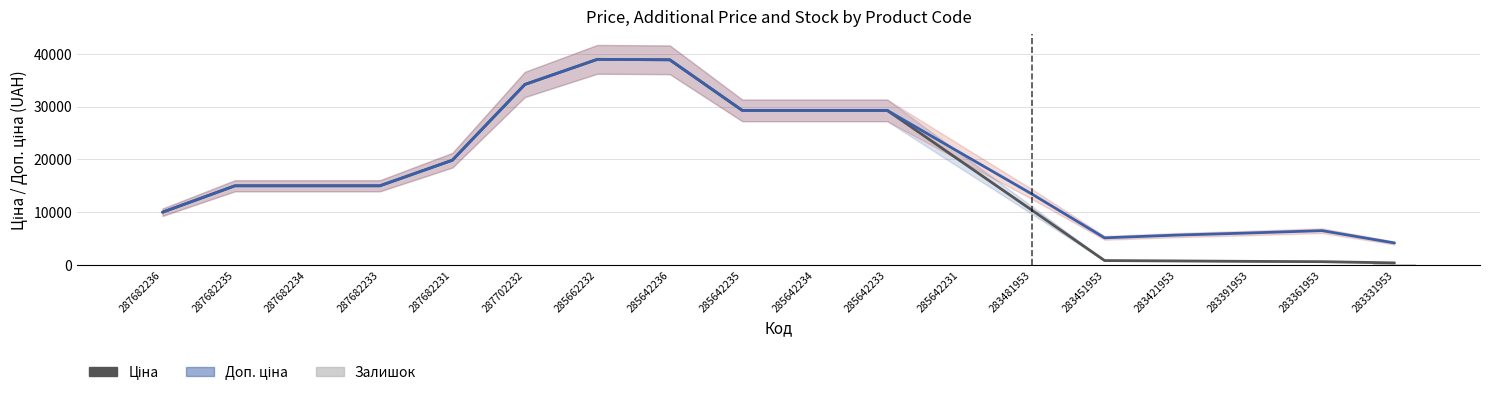

At which label is Залишок closest to 101?

283421953